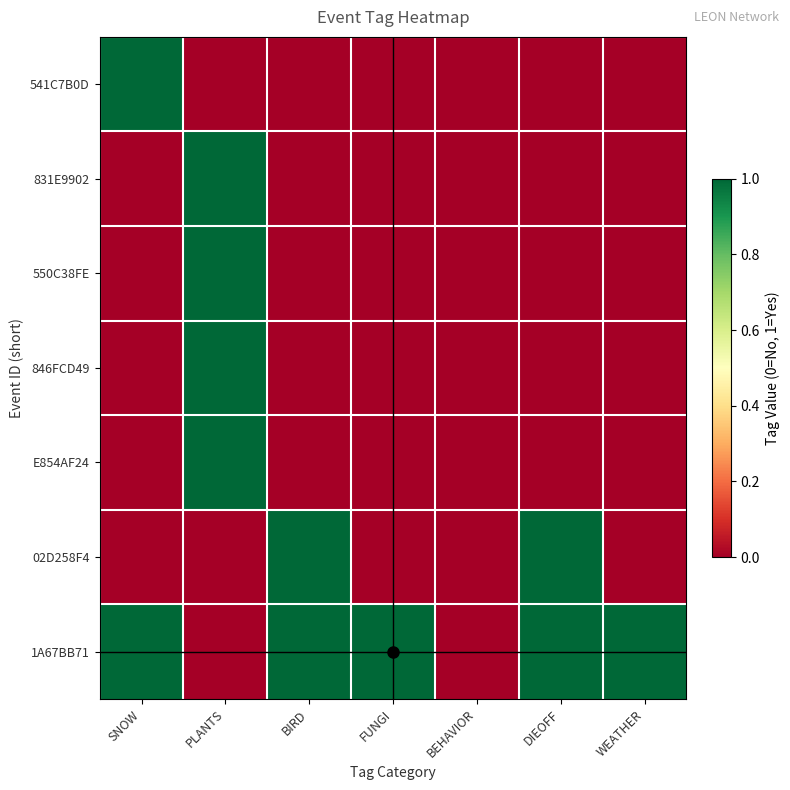

Which series has the largest total across all categories?

1A67BB71